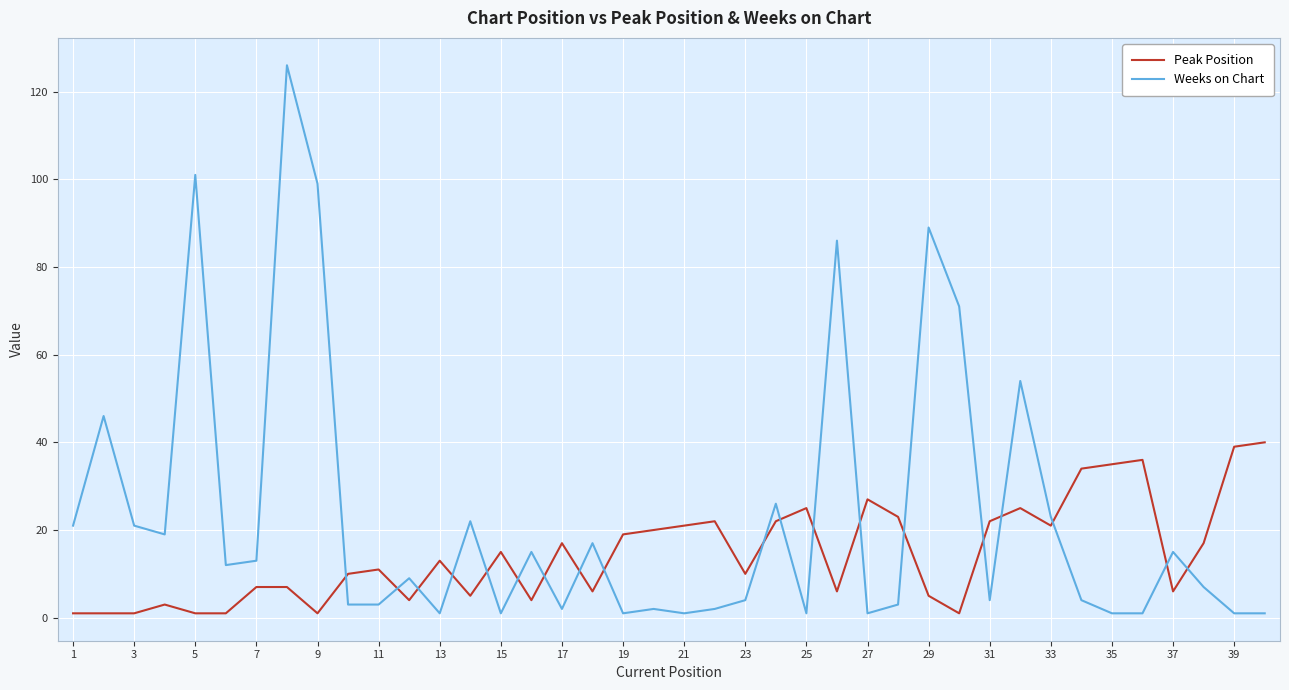

Reading left to right, extract all data points from this chart.

Peak Position: 1	1	1	3	1	1	7	7	1	10	11	4	13	5	15	4	17	6	19	20	21	22	10	22	25	6	27	23	5	1	22	25	21	34	35	36	6	17	39	40
Weeks on Chart: 21	46	21	19	101	12	13	126	99	3	3	9	1	22	1	15	2	17	1	2	1	2	4	26	1	86	1	3	89	71	4	54	23	4	1	1	15	7	1	1